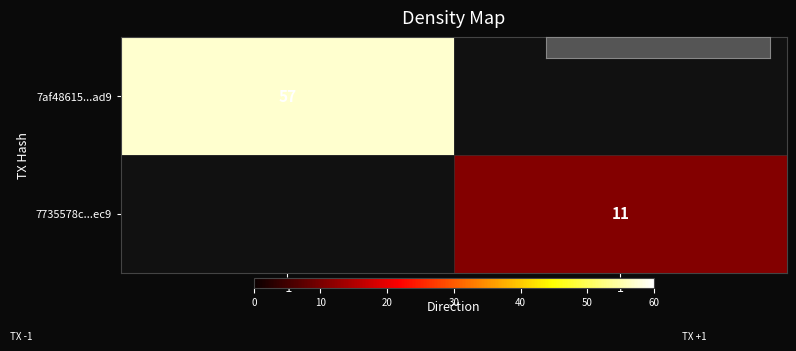

How many series are shown in this chart?

2